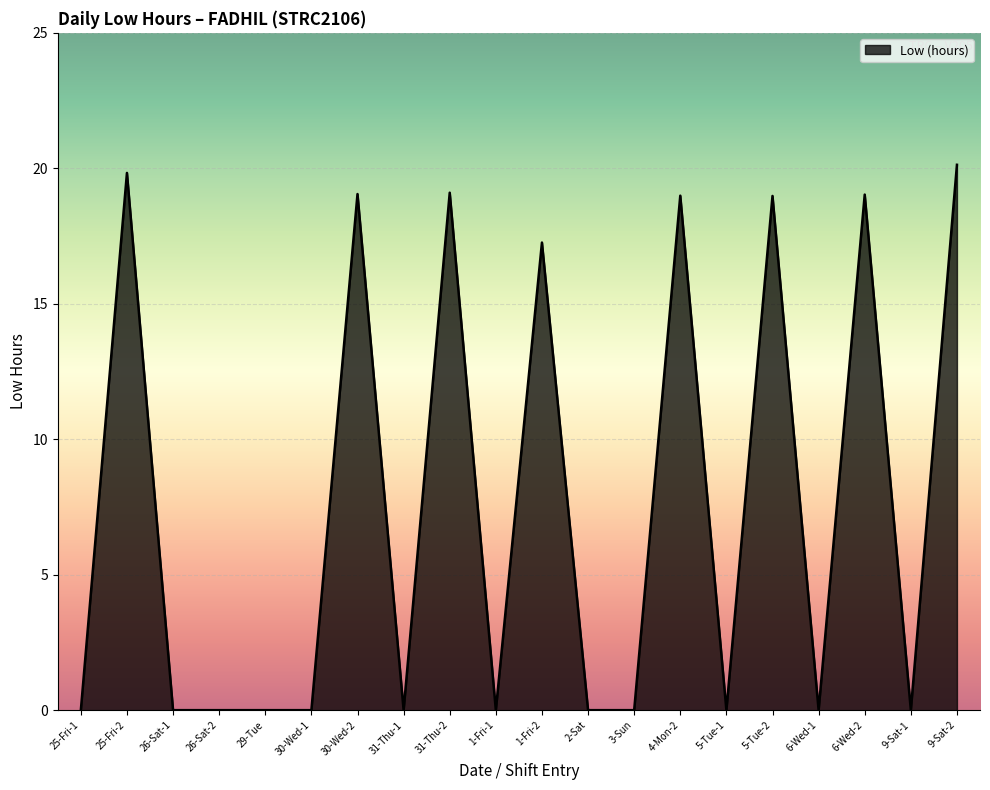

Is it true that the value at 26-Sat-2 is 0.0?

True